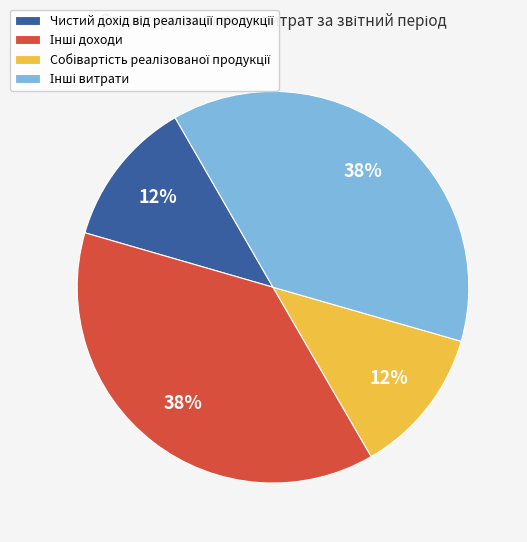

To the nearest percent, what is the average slice percentage?

25%